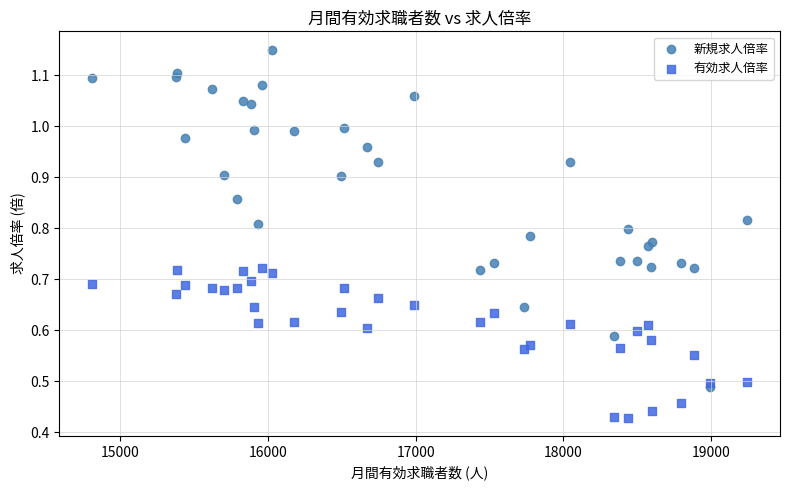

Which series contains the highest Y value?

新規求人倍率